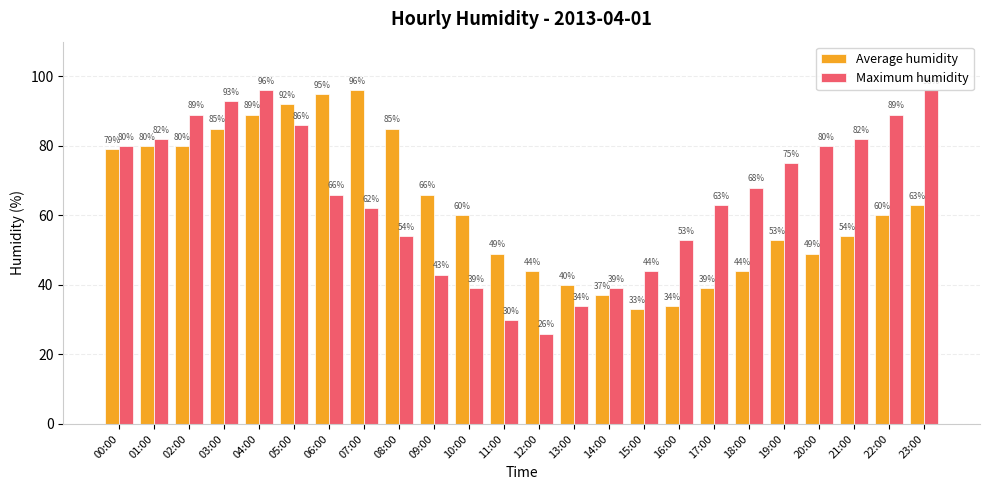

What is the sum of the Maximum humidity values at 03:00 and 14:00?

132